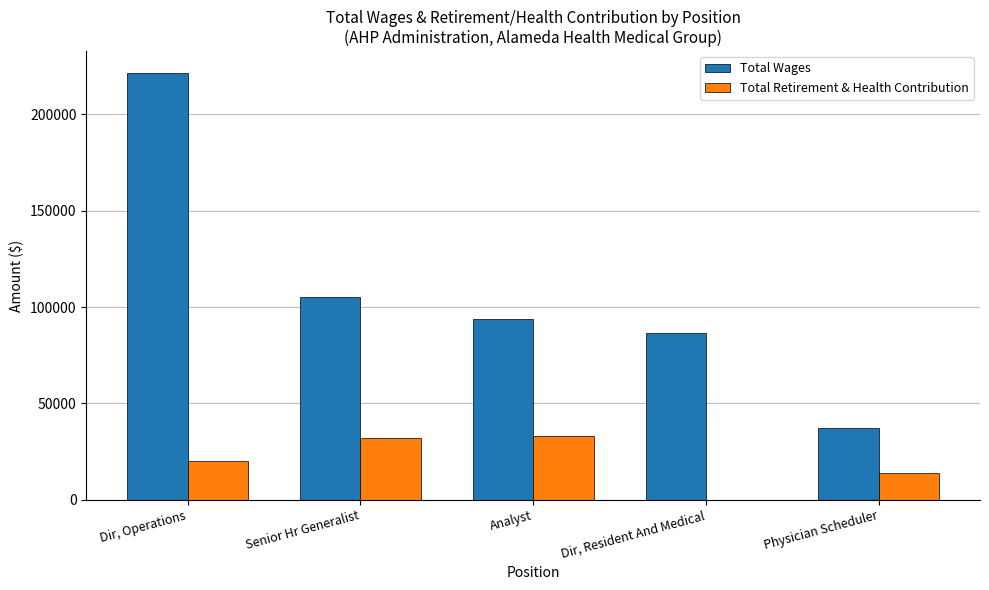

Which label corresponds to the largest value in the chart?

Dir, Operations